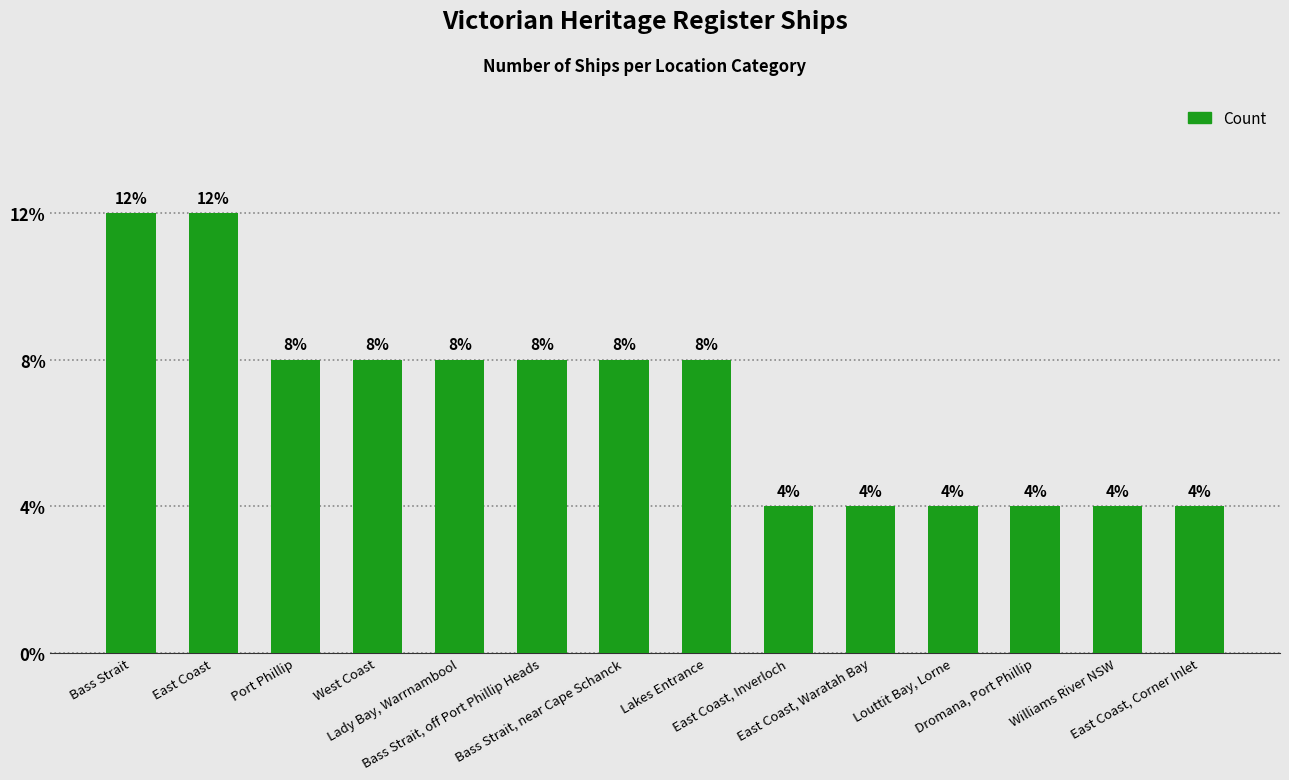

Are the bars horizontal?

No